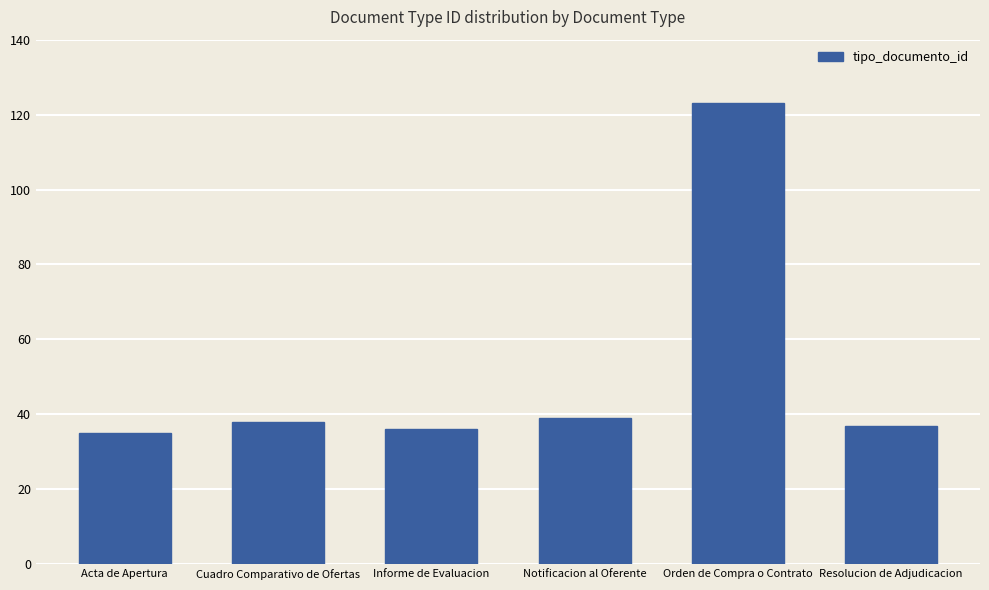

What is the smallest value displayed?

35